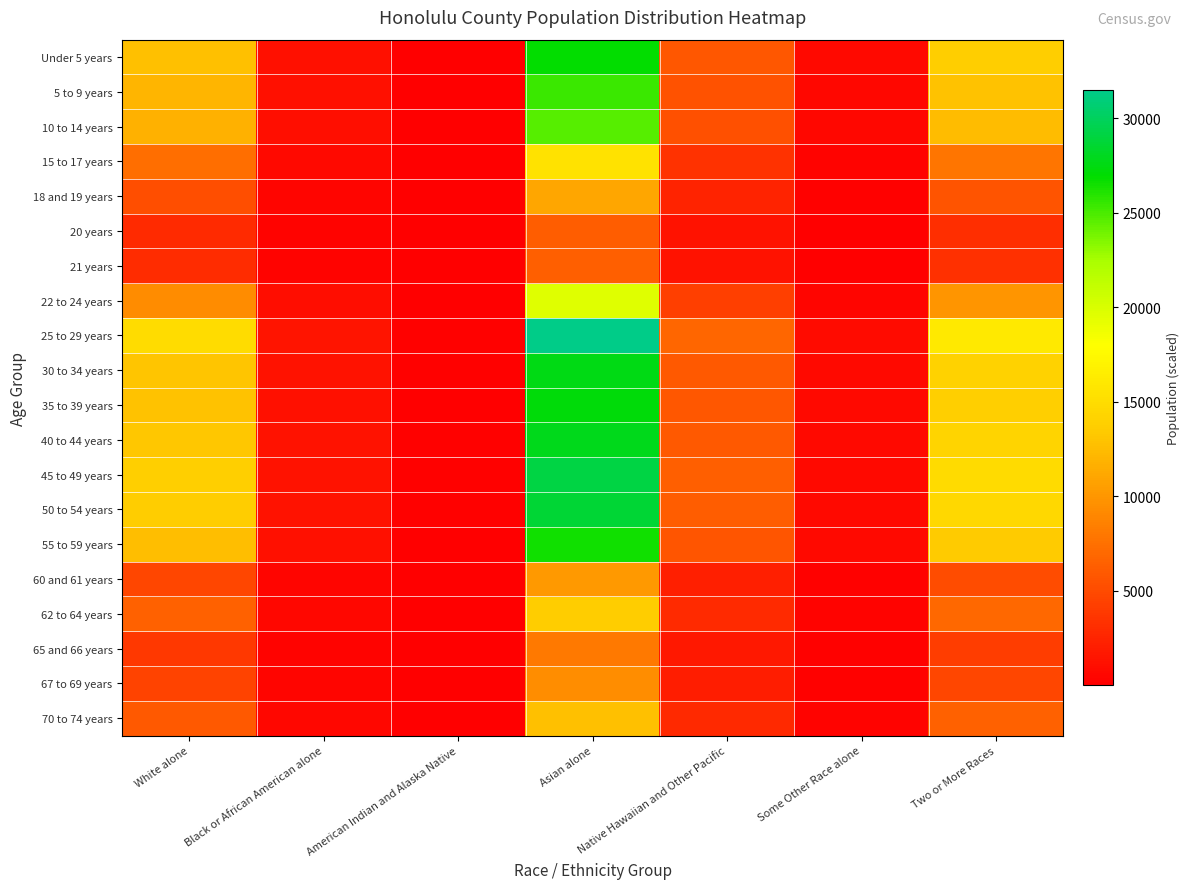

What is the total value across all series at White alone?

184229.0